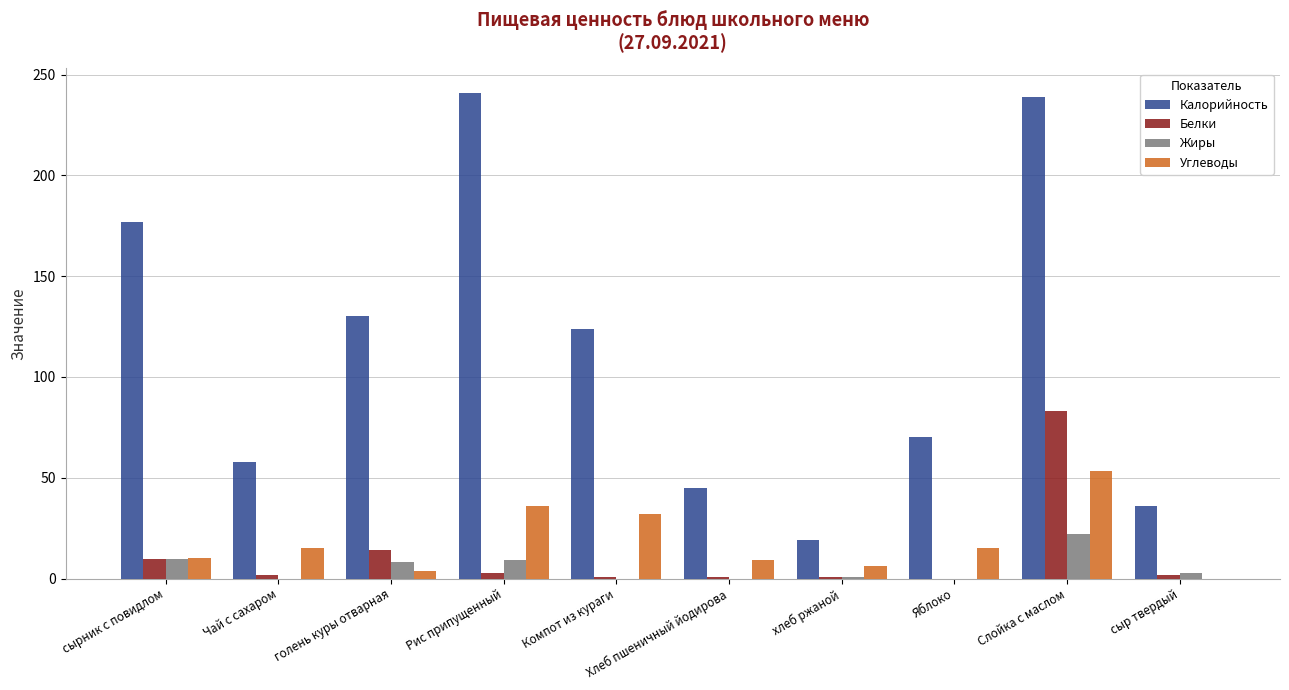

The Углеводы series shows -35.4 at сыр твердый. True or false?

False